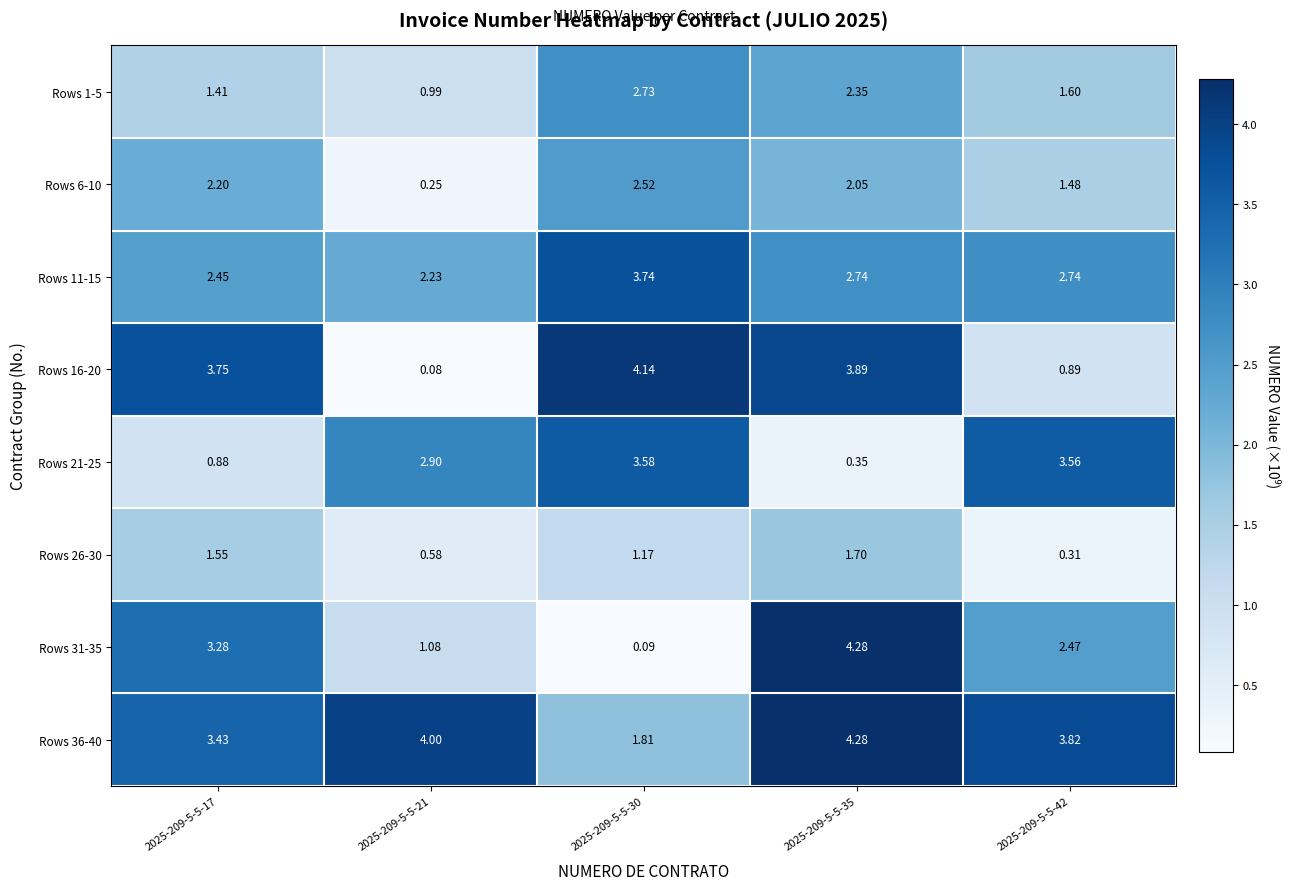

Is the value of Rows 16-20 at 2025-209-5-5-42 greater than the value of Rows 26-30 at 2025-209-5-5-42?

Yes